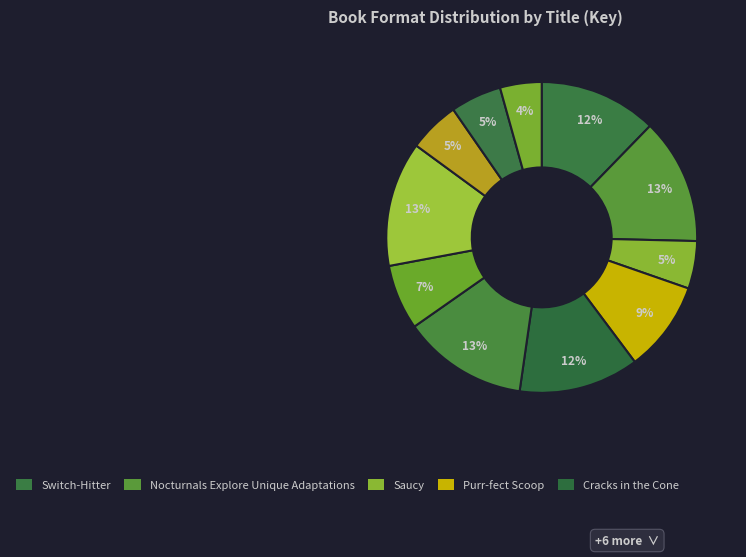

Rank the categories by value from lowest to highest.

Nasreen's Secret School, Saucy, Katie and the Cupcake Cure, Mia in the Mix, Katherine Johnson, Purr-fect Scoop, Switch-Hitter, Cracks in the Cone, Nocturnals, Fallen Star, Nocturnals Explore Unique Adaptations